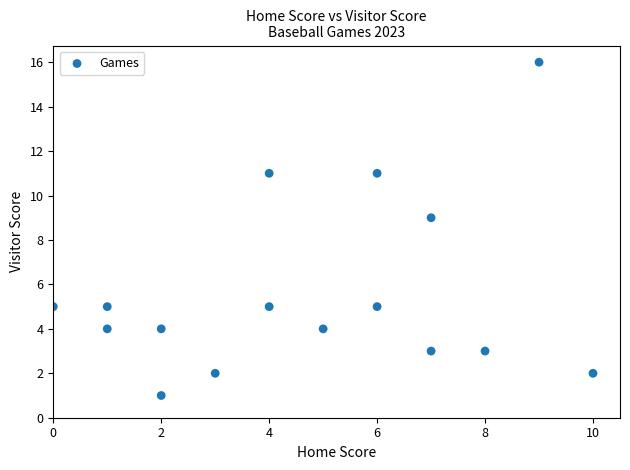

What is the range of X values (max minus min)?

10